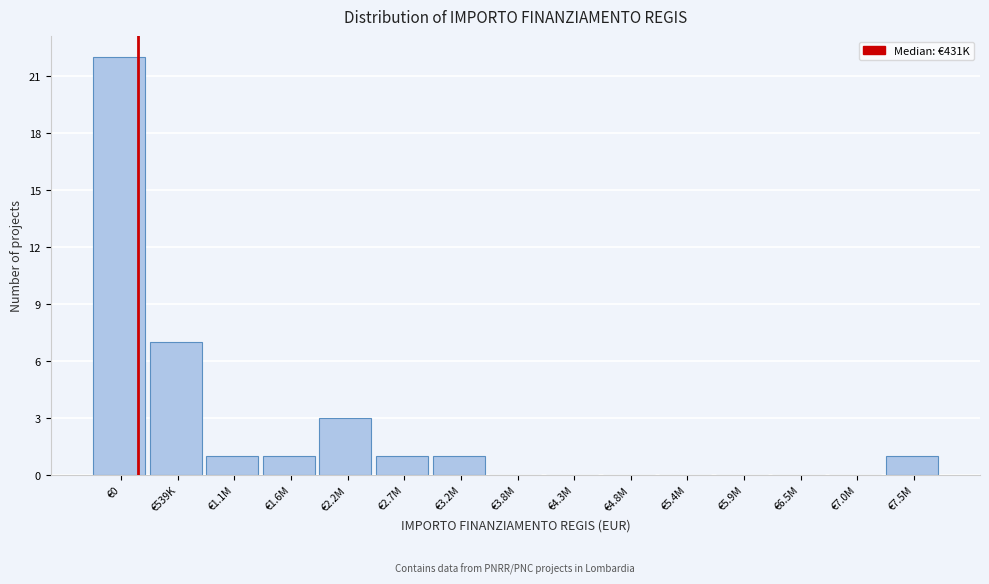

Reading left to right, what are all the values shown in this chart?

€0=22	€539K=7	€1.1M=1	€1.6M=1	€2.2M=3	€2.7M=1	€3.2M=1	€3.8M=0	€4.3M=0	€4.8M=0	€5.4M=0	€5.9M=0	€6.5M=0	€7.0M=0	€7.5M=1